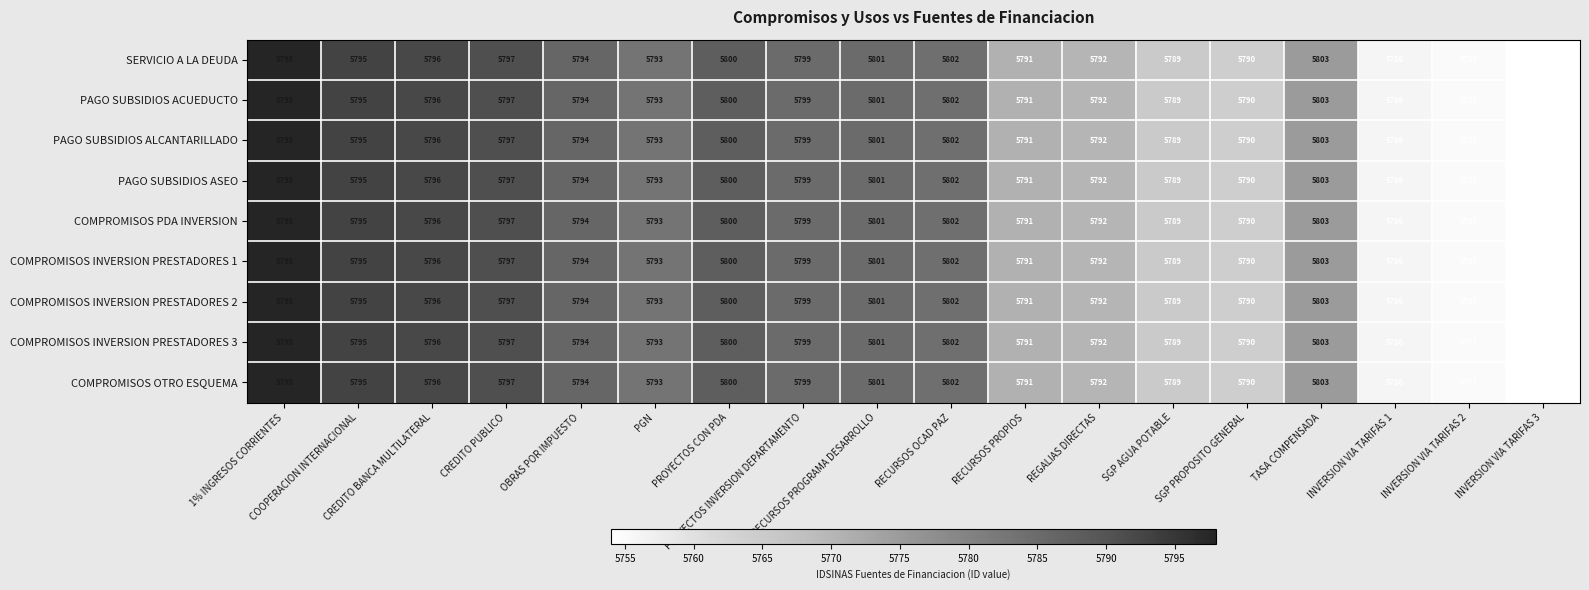

What is the greatest value displayed?

5803